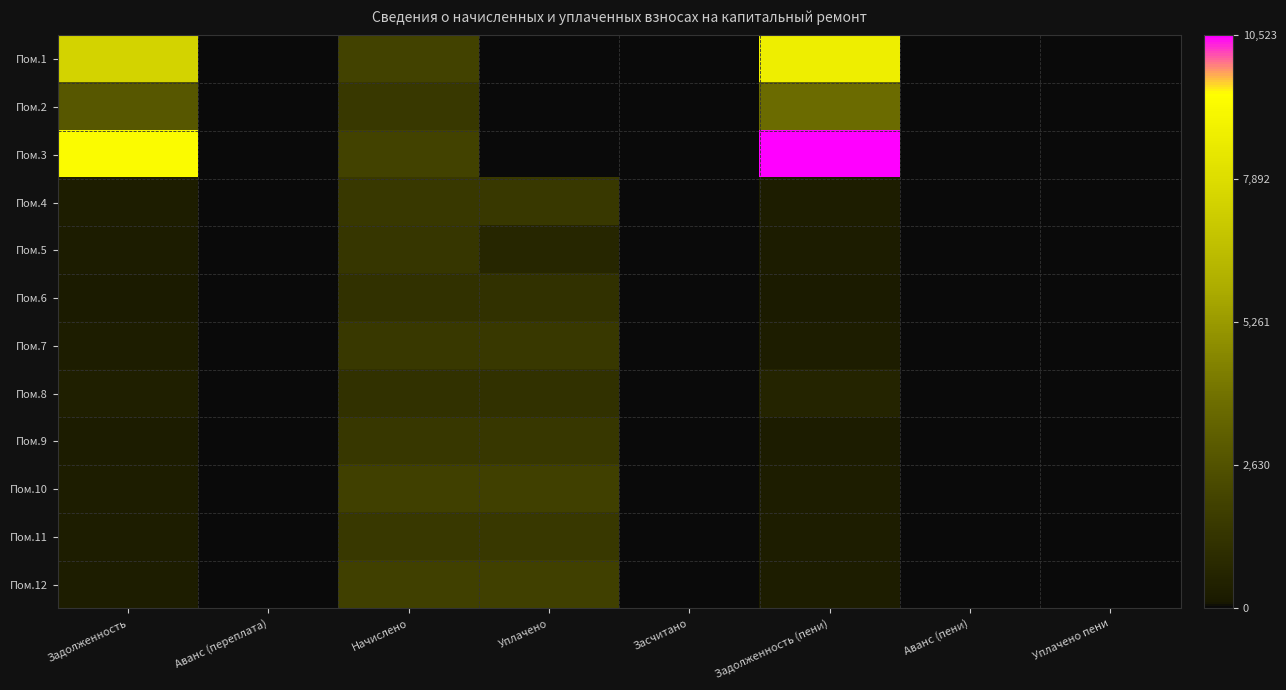

Rank the series by their maximum value, from highest to lowest.

Пом.3, Пом.1, Пом.2, Пом.10, Пом.12, Пом.4, Пом.7, Пом.11, Пом.9, Пом.5, Пом.6, Пом.8